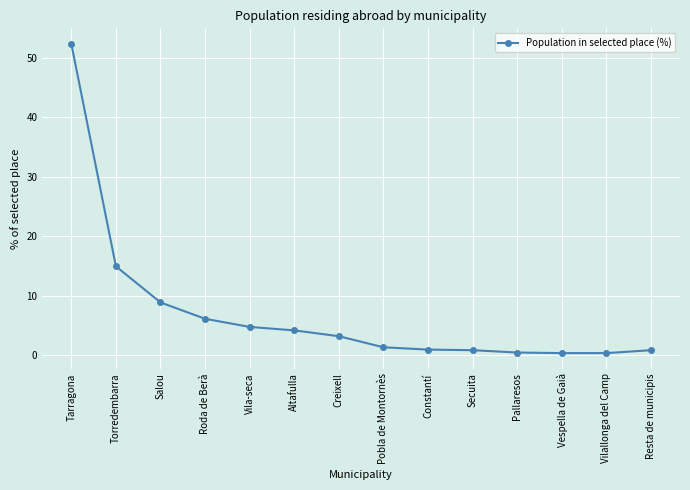

The value at Resta de municipis is 0.9. True or false?

True